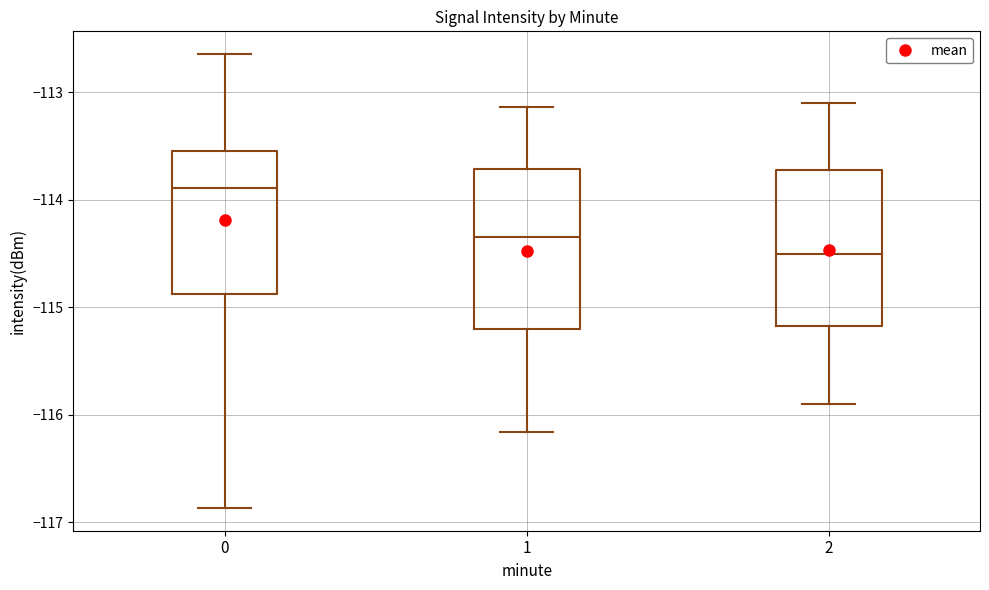

Reading left to right, read every box against the y-axis: the position of its median line, the range the box covers, and the ends of its whiskers. The values are not printed on the chart, so give them approximately, as read against the axis.

0: median -113.9, box -114.9 to -113.5, whiskers -116.9 to -112.6
1: median -114.3, box -115.2 to -113.7, whiskers -116.2 to -113.1
2: median -114.5, box -115.2 to -113.7, whiskers -115.9 to -113.1